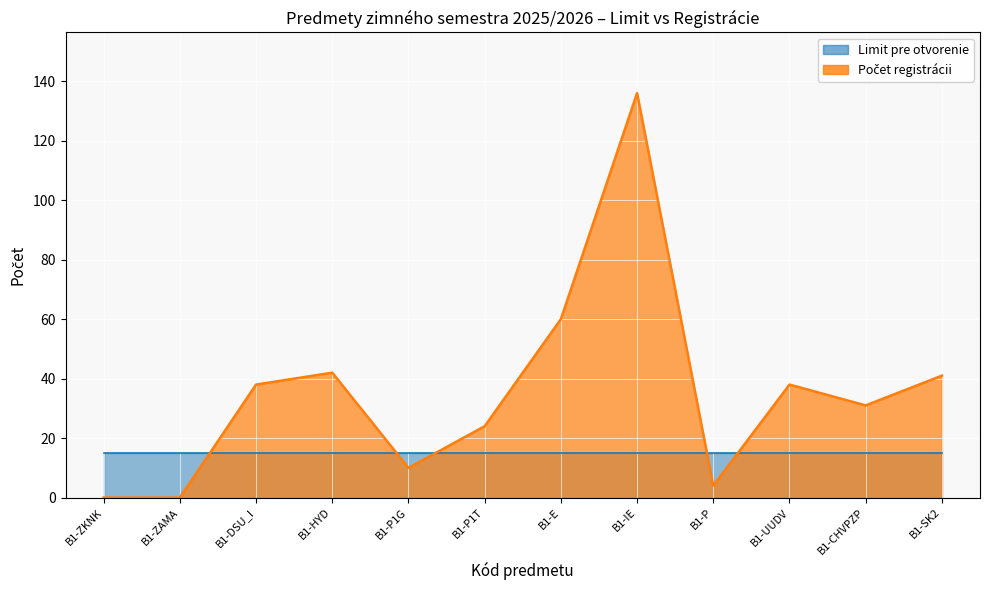

Where does the data first go above 38?

B1-HYD